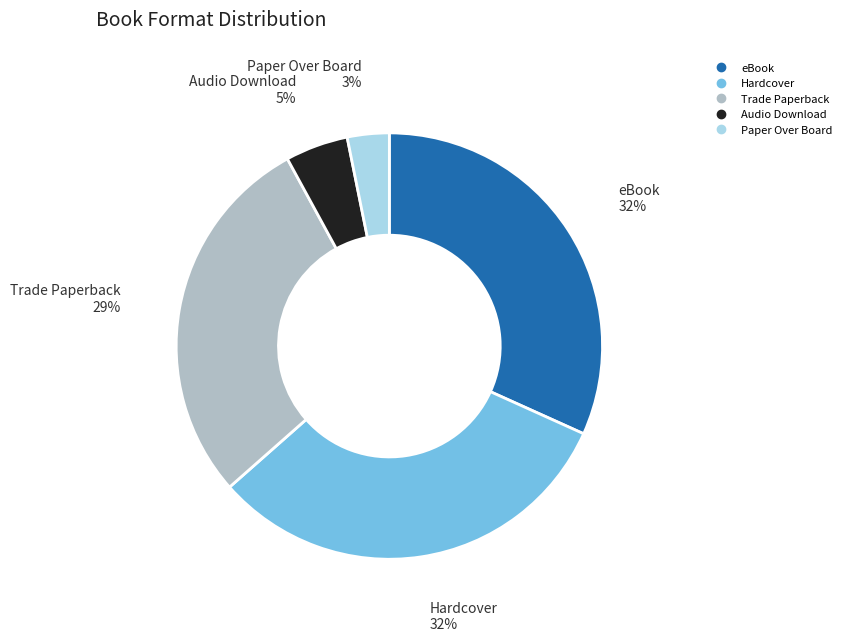

How many slices are in this pie chart?

5